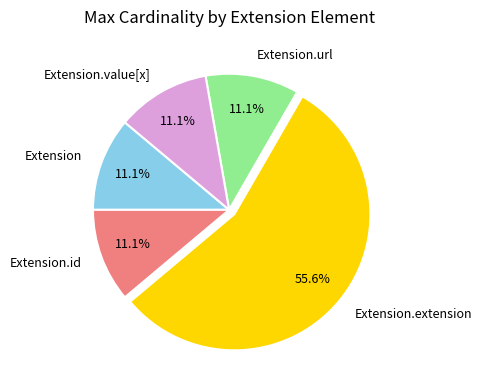

How many segments does this pie chart have?

5